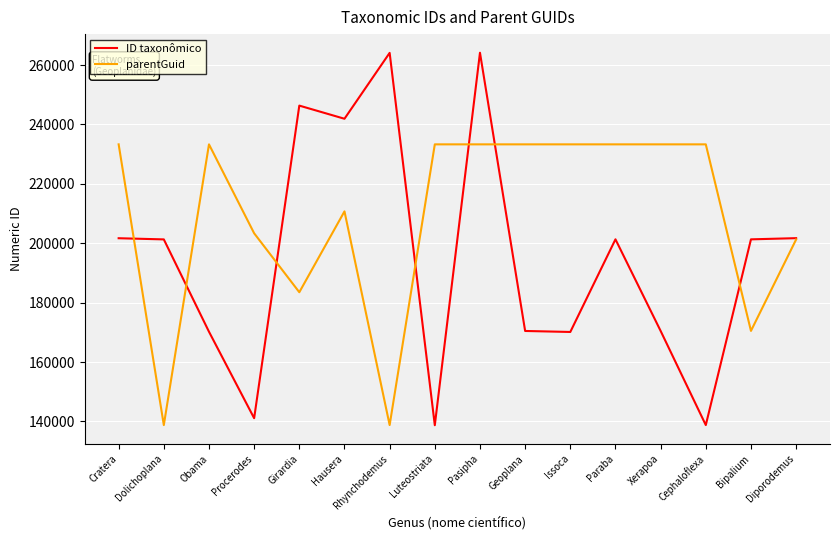

True or false: ID taxonômico and parentGuid intersect in this chart.

True